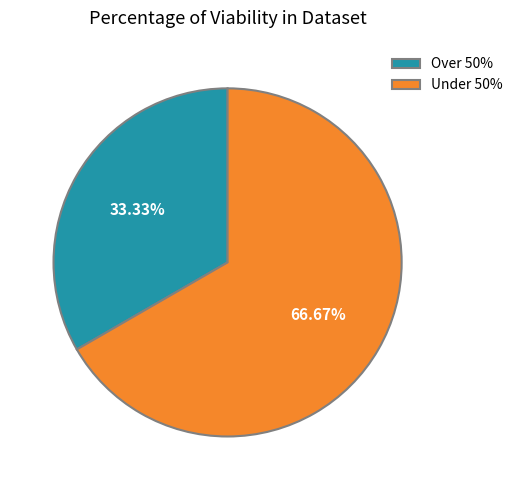

Is Over 50% the majority of the pie?

No